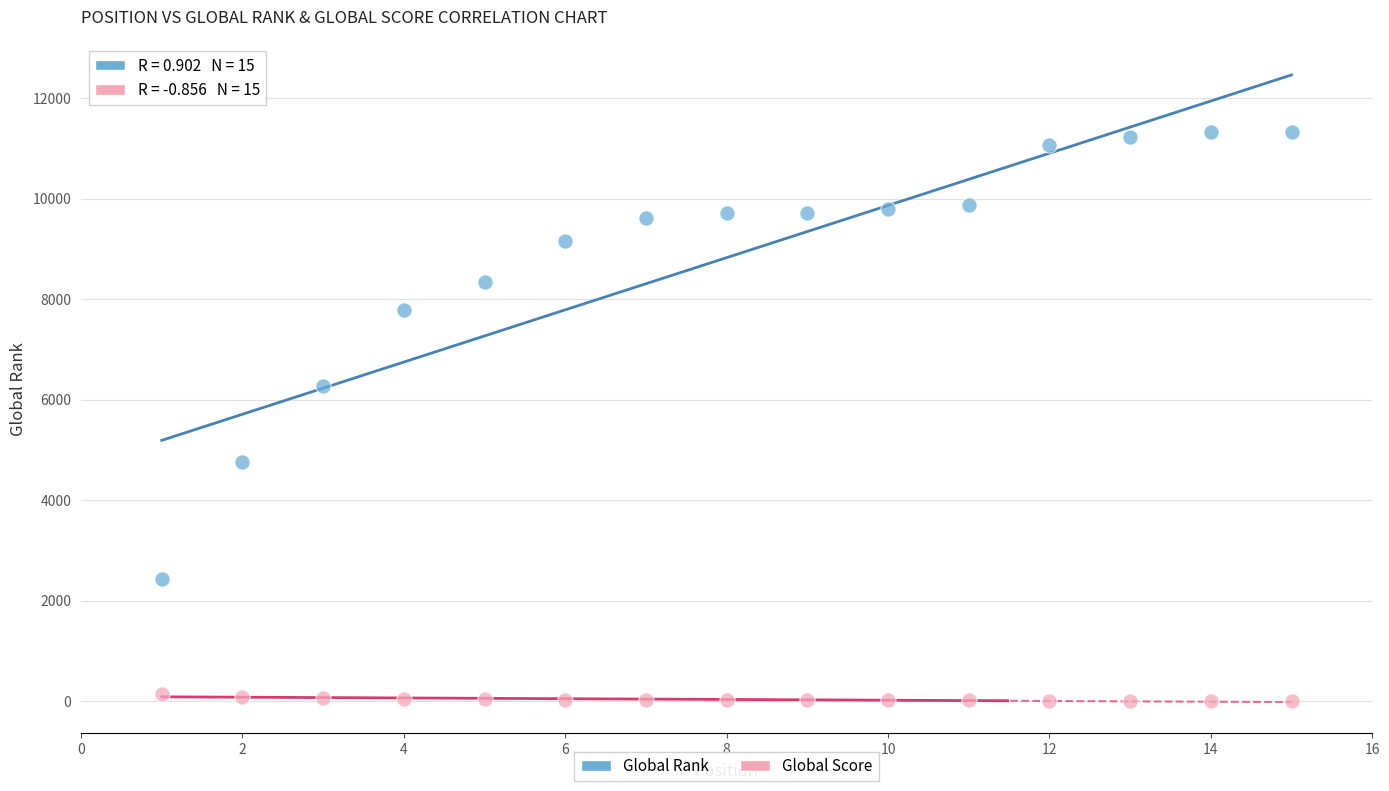

Which series reaches the maximum Y coordinate?

Global Rank